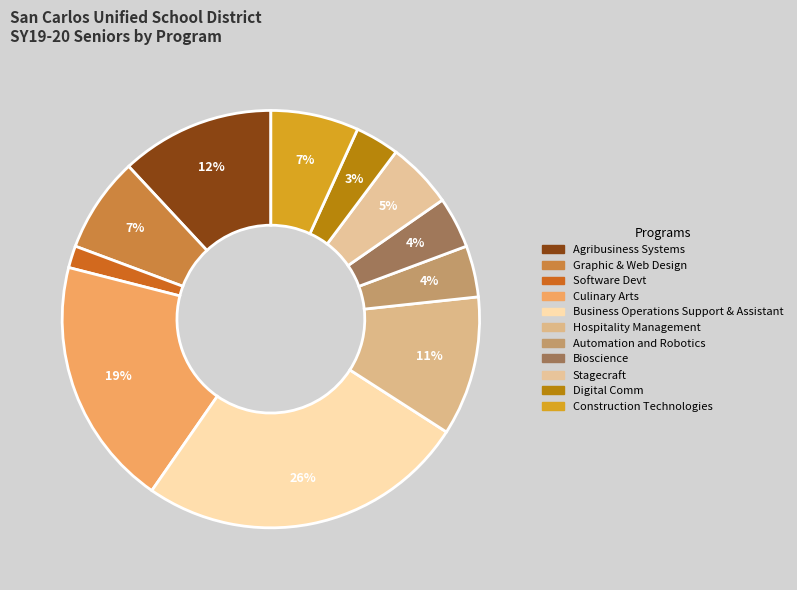

What percentage is the Automation and Robotics slice, to the nearest percent?

4%